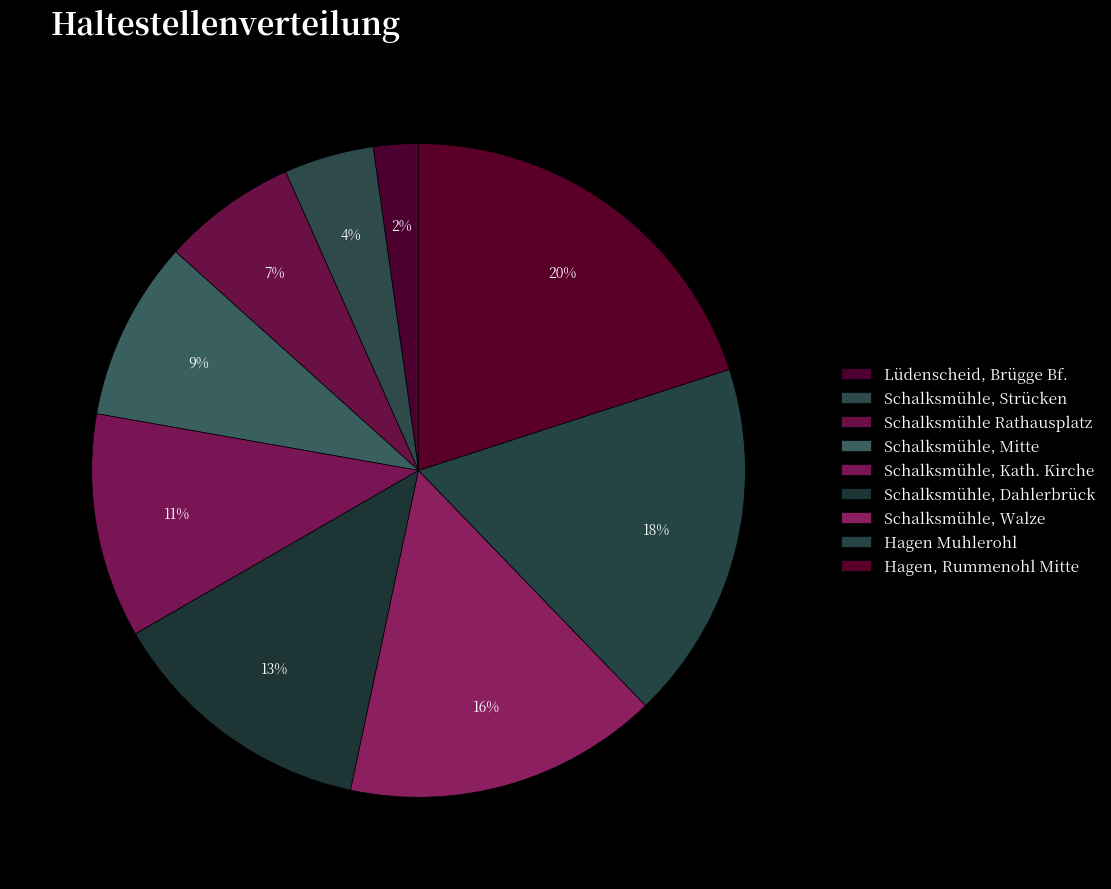

How many segments does this pie chart have?

9